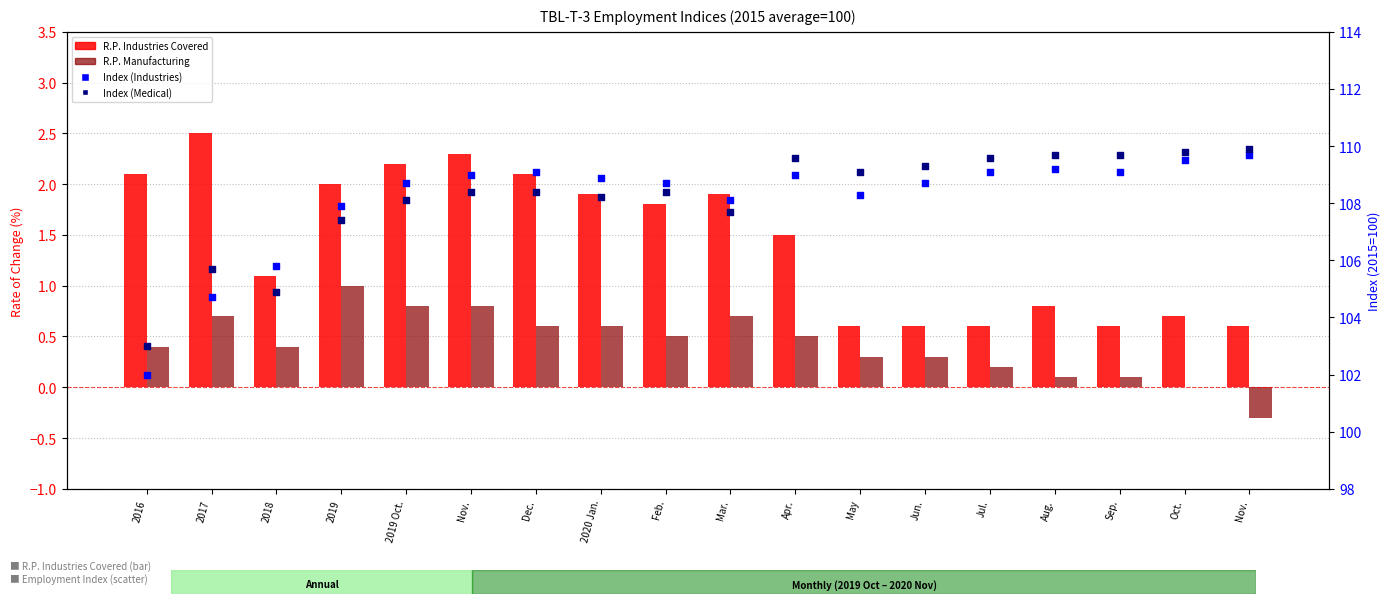

At how many categories does at least one series exceed 24?

18